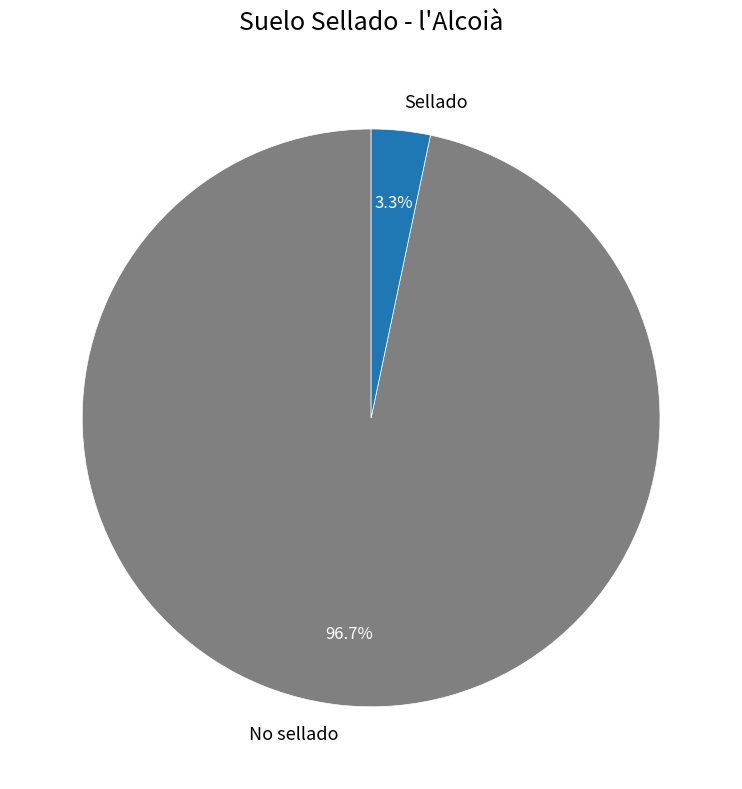

Count the number of slices in the pie.

2